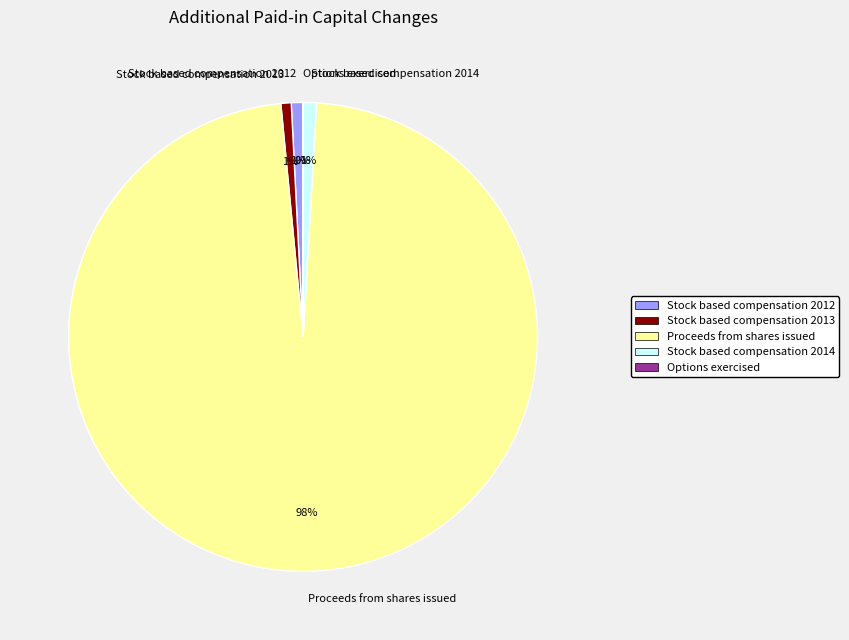

Which category accounts for the majority?

Proceeds from shares issued